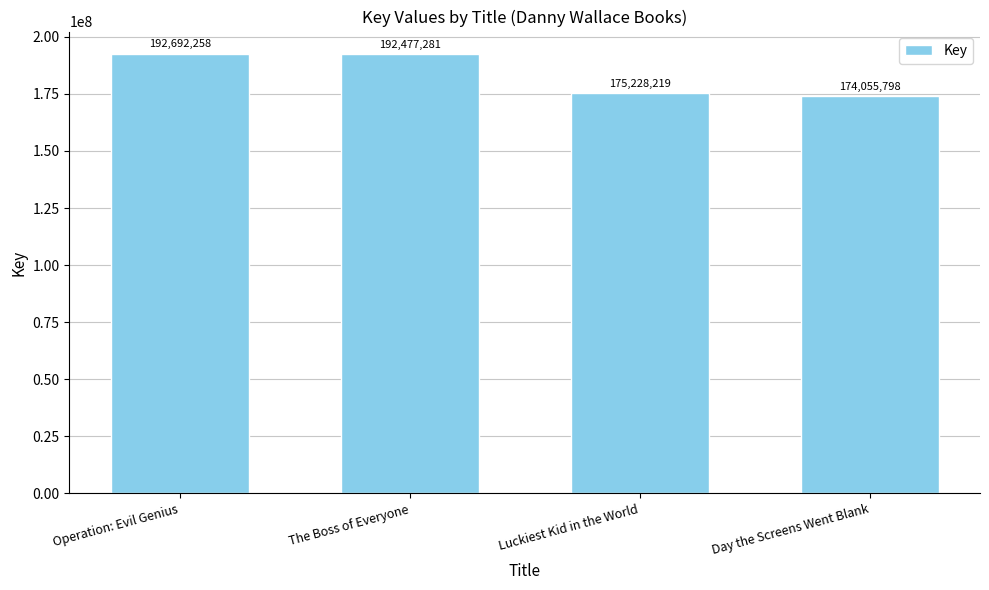

Approximately how many times larger is the value at Luckiest Kid in the World compared to Operation: Evil Genius?

0.9